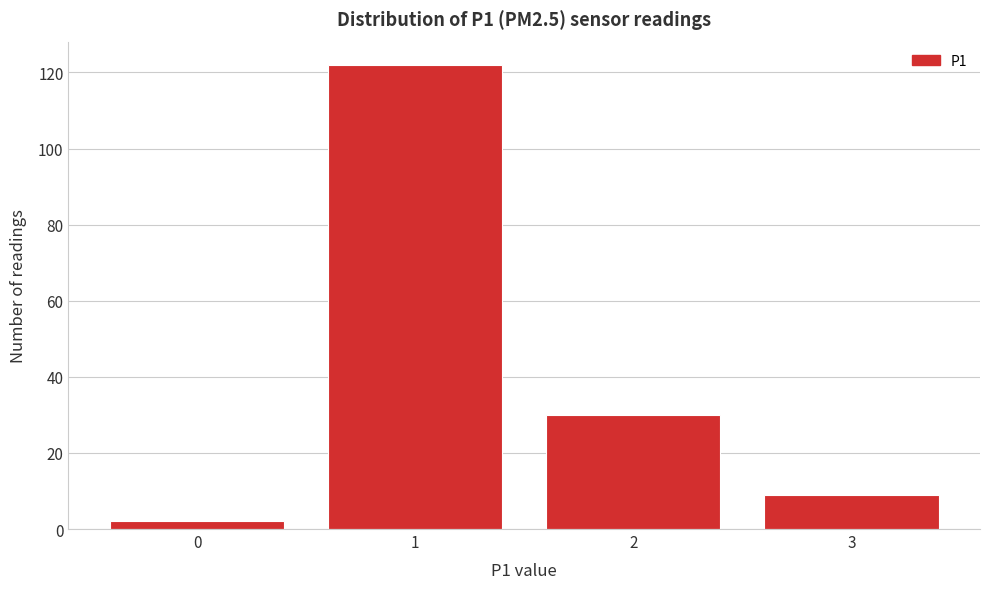

Reading left to right, list every bar in this chart as the range it spans on the x-axis followed by its height. The values are not printed on the chart, so give them approximately, as read against the axis.

-0.5 to 0.5: 2
0.5 to 1.5: 122
1.5 to 2.5: 30
2.5 to 3.5: 10